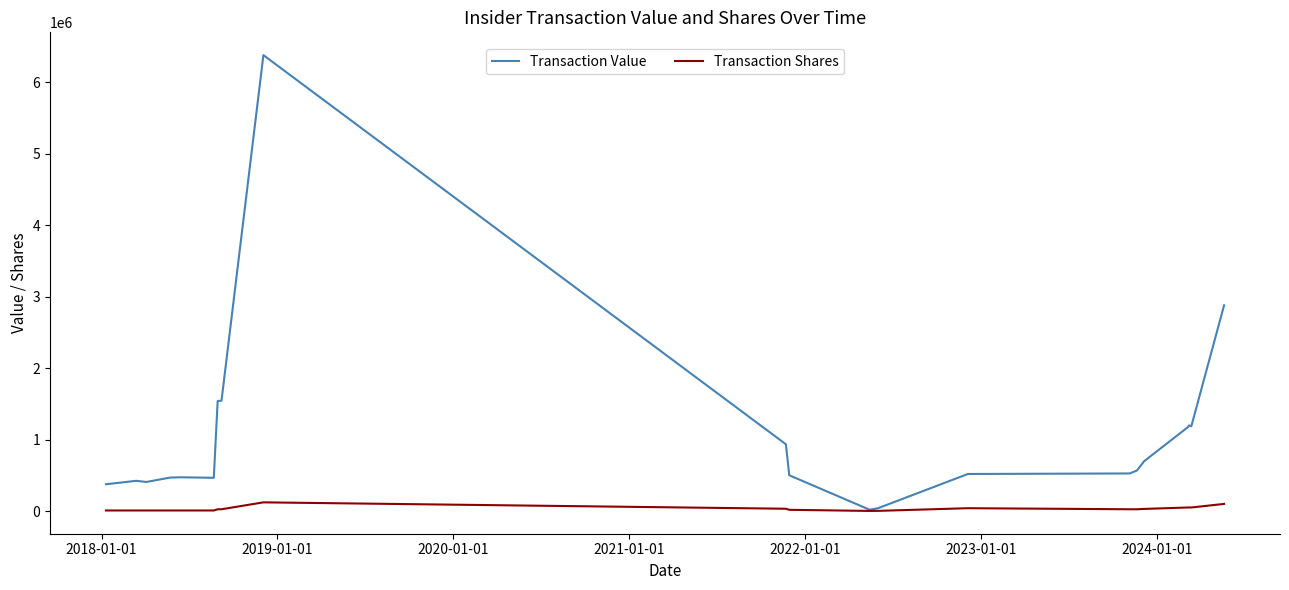

List the series in order of their peak value, lowest first.

Transaction Shares, Transaction Value